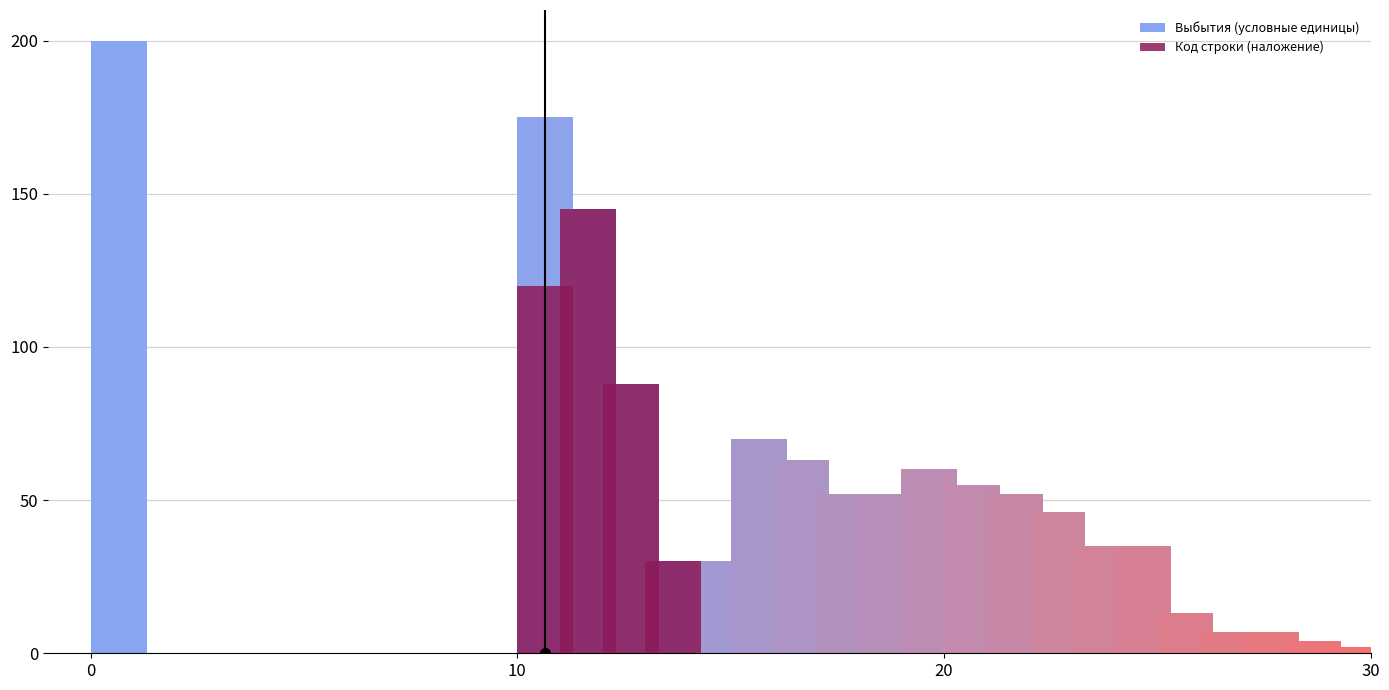

Which has a higher value, 13 or 17?

13